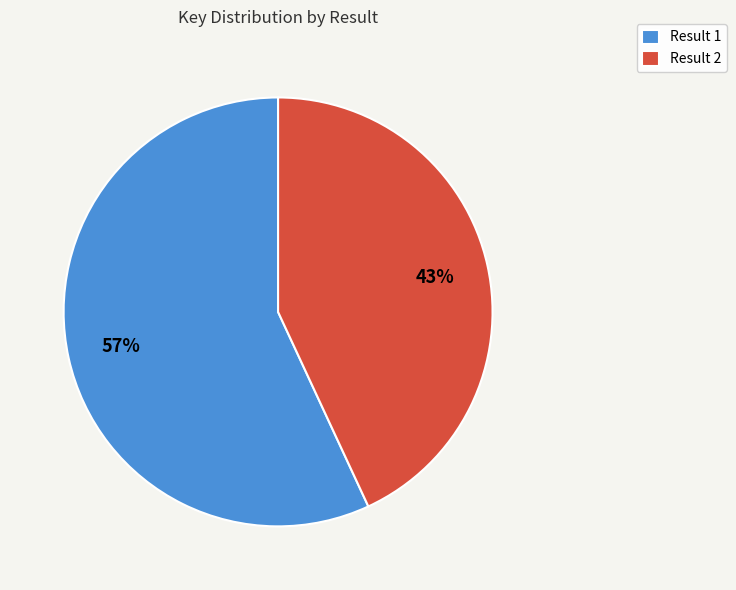

To the nearest percent, what percentage of the pie is Result 2?

43%